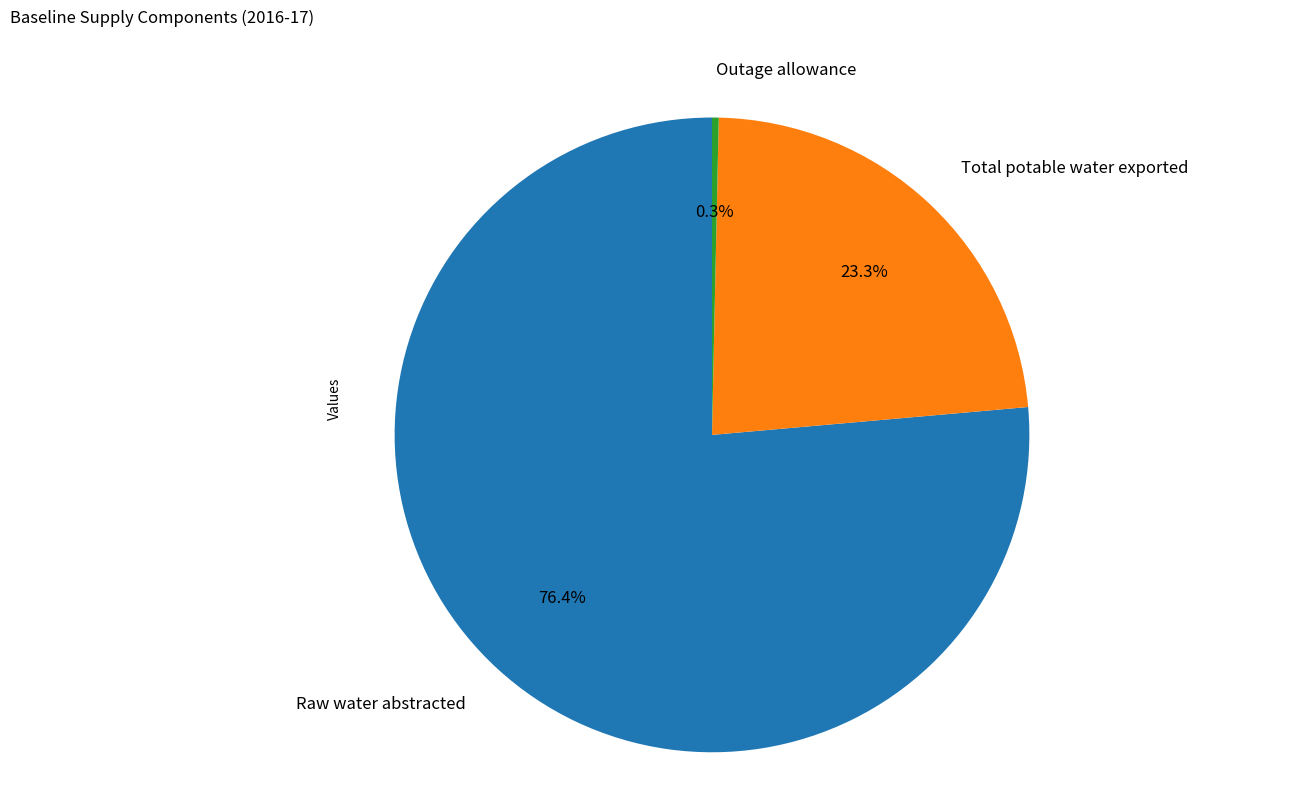

Is there any slice that represents more than half of the pie?

Yes